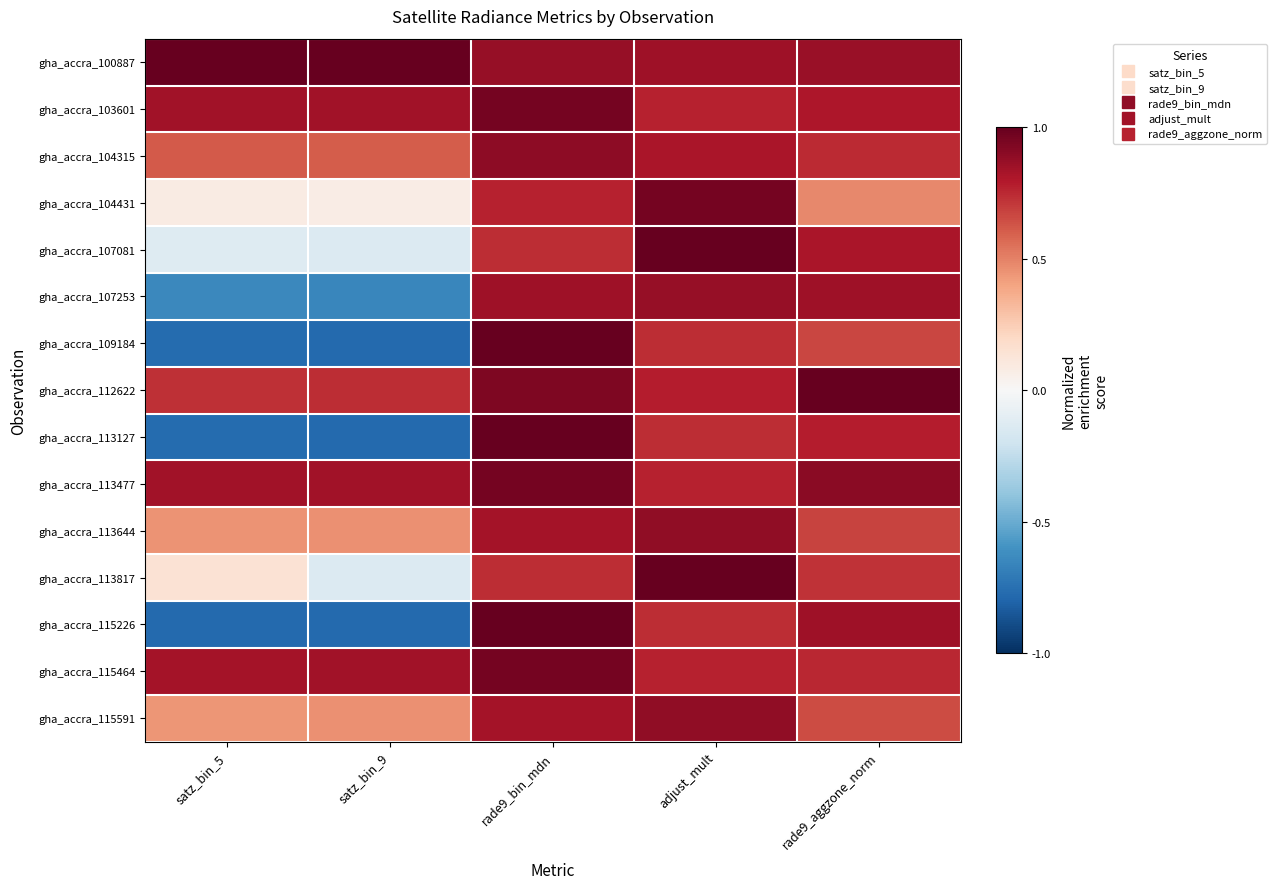

Reading left to right, what are all the values shown in this chart?

gha_accra_100887: satz_bin_5=1.0	satz_bin_9=1.0	rade9_bin_mdn=0.9	adjust_mult=0.8	rade9_aggzone_norm=0.9
gha_accra_103601: satz_bin_5=0.8	satz_bin_9=0.8	rade9_bin_mdn=1.0	adjust_mult=0.8	rade9_aggzone_norm=0.8
gha_accra_104315: satz_bin_5=0.6	satz_bin_9=0.6	rade9_bin_mdn=0.9	adjust_mult=0.8	rade9_aggzone_norm=0.7
gha_accra_104431: satz_bin_5=0.1	satz_bin_9=0.1	rade9_bin_mdn=0.8	adjust_mult=1.0	rade9_aggzone_norm=0.5
gha_accra_107081: satz_bin_5=-0.1	satz_bin_9=-0.1	rade9_bin_mdn=0.7	adjust_mult=1.0	rade9_aggzone_norm=0.8
gha_accra_107253: satz_bin_5=-0.6	satz_bin_9=-0.7	rade9_bin_mdn=0.8	adjust_mult=0.9	rade9_aggzone_norm=0.8
gha_accra_109184: satz_bin_5=-0.8	satz_bin_9=-0.8	rade9_bin_mdn=1.0	adjust_mult=0.7	rade9_aggzone_norm=0.7
gha_accra_112622: satz_bin_5=0.7	satz_bin_9=0.7	rade9_bin_mdn=0.9	adjust_mult=0.8	rade9_aggzone_norm=1.0
gha_accra_113127: satz_bin_5=-0.8	satz_bin_9=-0.8	rade9_bin_mdn=1.0	adjust_mult=0.7	rade9_aggzone_norm=0.8
gha_accra_113477: satz_bin_5=0.8	satz_bin_9=0.8	rade9_bin_mdn=1.0	adjust_mult=0.8	rade9_aggzone_norm=0.9
gha_accra_113644: satz_bin_5=0.5	satz_bin_9=0.5	rade9_bin_mdn=0.8	adjust_mult=0.9	rade9_aggzone_norm=0.7
gha_accra_113817: satz_bin_5=0.1	satz_bin_9=-0.1	rade9_bin_mdn=0.7	adjust_mult=1.0	rade9_aggzone_norm=0.7
gha_accra_115226: satz_bin_5=-0.8	satz_bin_9=-0.8	rade9_bin_mdn=1.0	adjust_mult=0.7	rade9_aggzone_norm=0.8
gha_accra_115464: satz_bin_5=0.8	satz_bin_9=0.8	rade9_bin_mdn=1.0	adjust_mult=0.8	rade9_aggzone_norm=0.8
gha_accra_115591: satz_bin_5=0.4	satz_bin_9=0.5	rade9_bin_mdn=0.8	adjust_mult=0.9	rade9_aggzone_norm=0.6